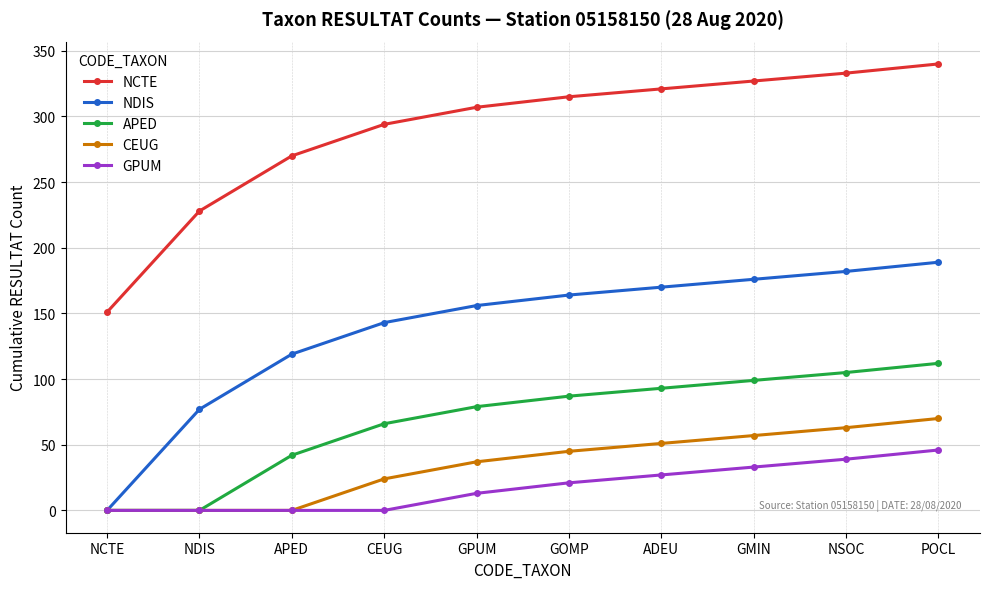

What is the value of the NCTE point at the 8th from the left?

327